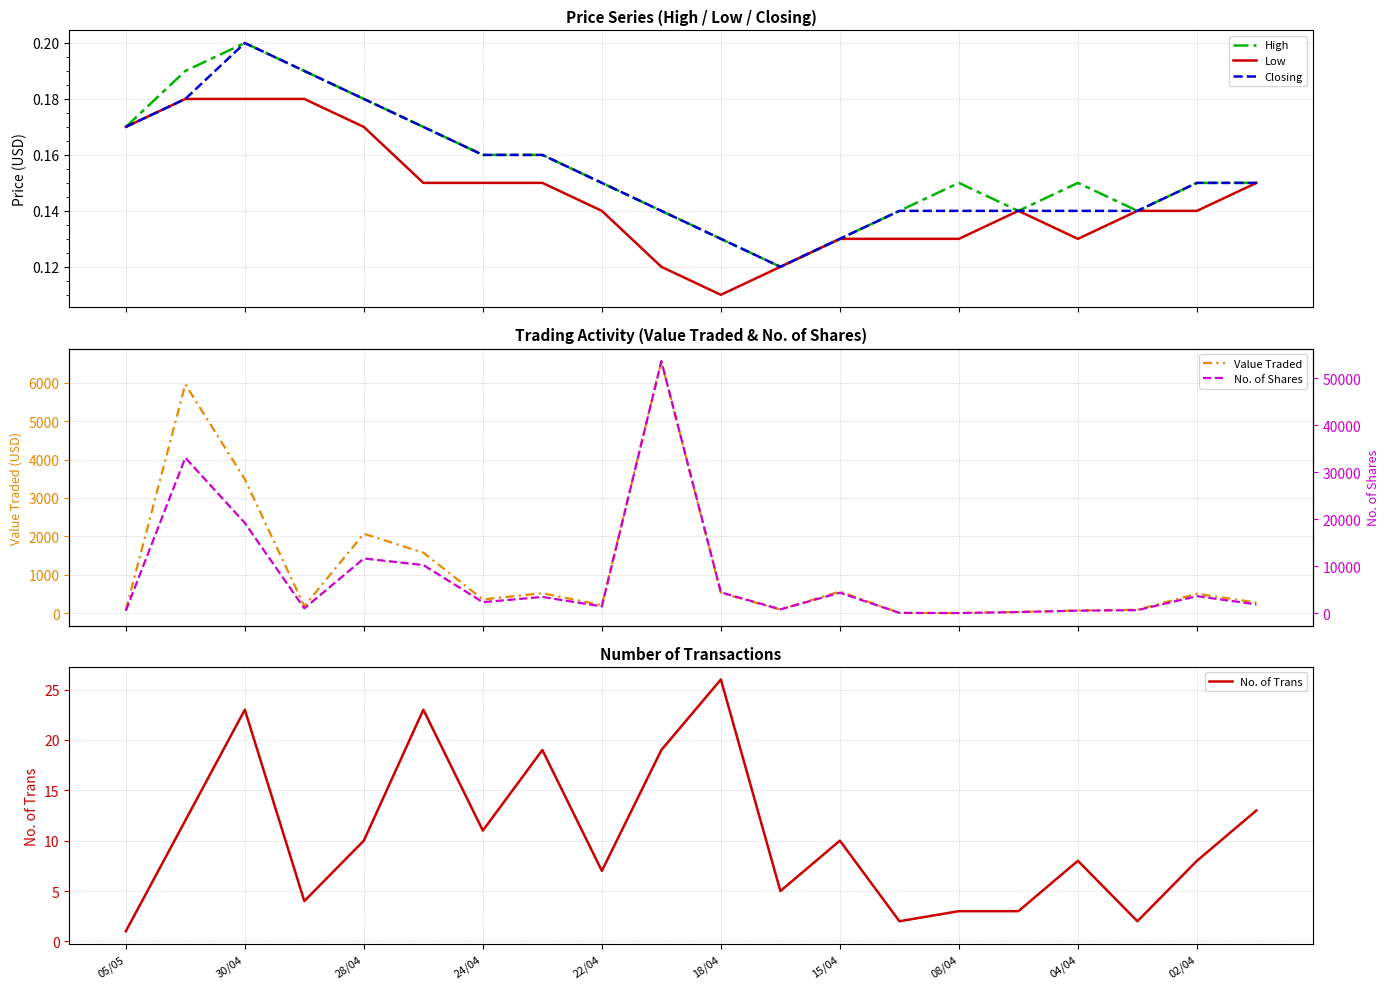

What is the maximum value for No. of Shares?

53644.0